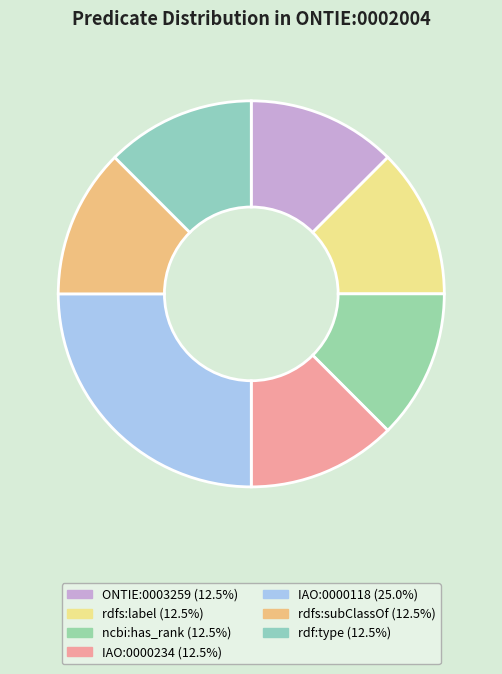

Combined, what portion of the pie is rdf:type and IAO:0000234?

25.0%